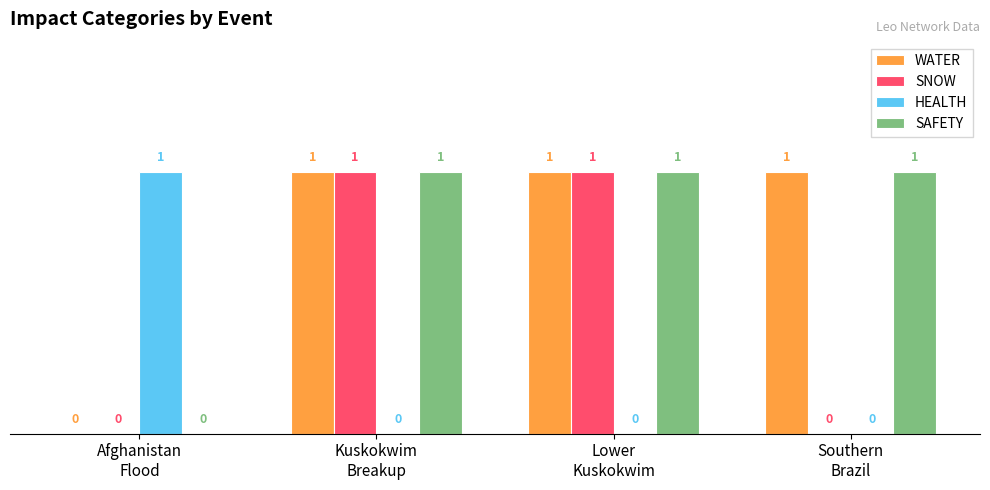

How many SNOW values are between 0 and 1?

4